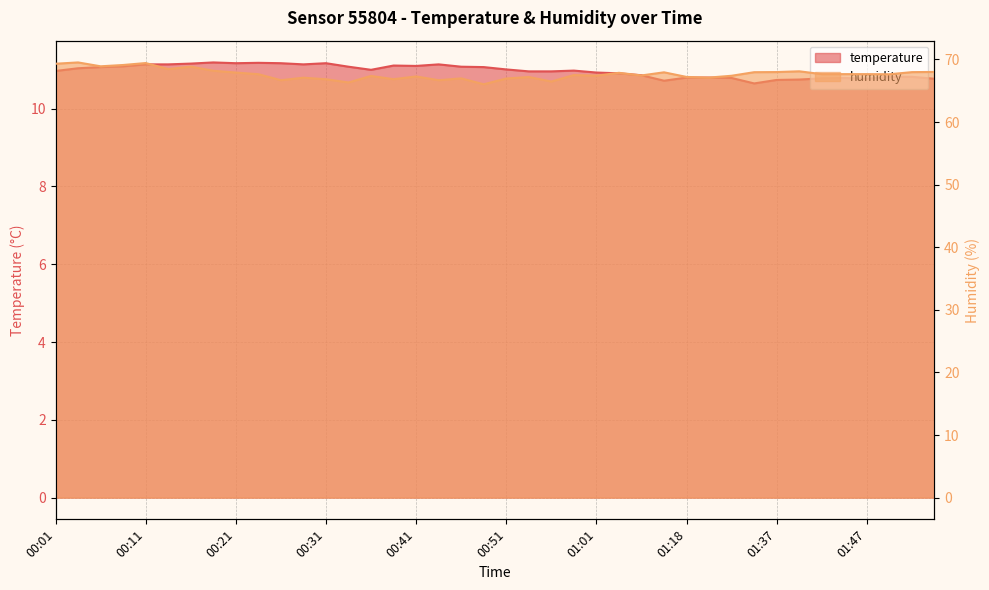

What is the sum of all humidity values?

2706.8